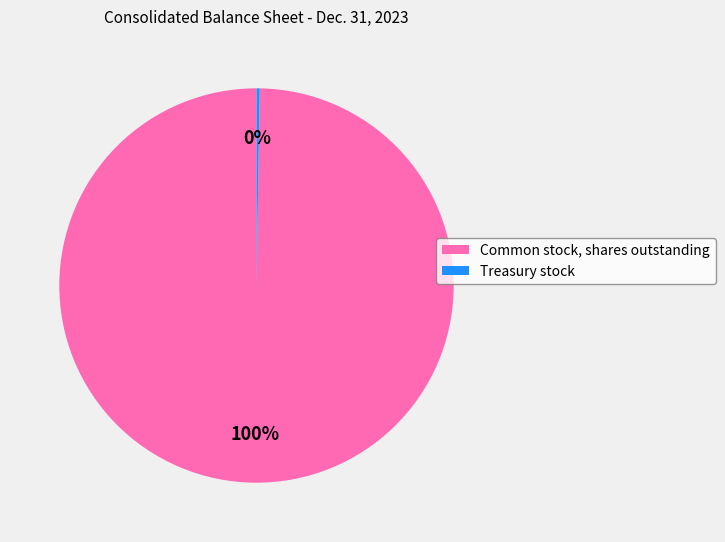

Does Common stock, shares outstanding represent more than half of the total?

Yes